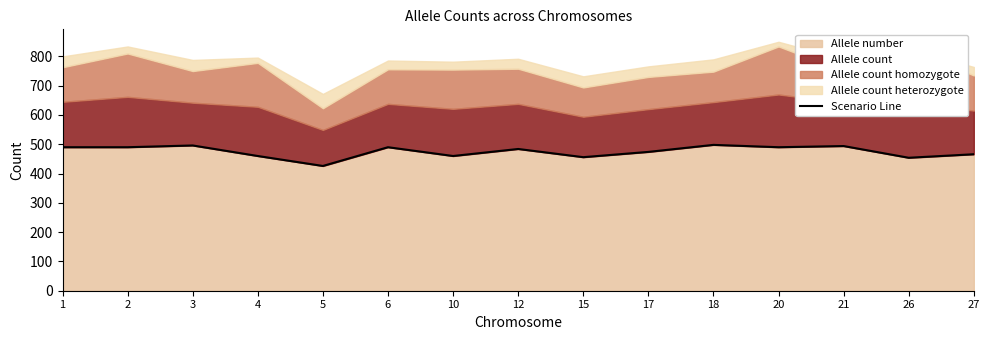

At which label is the value closest to 462?

4